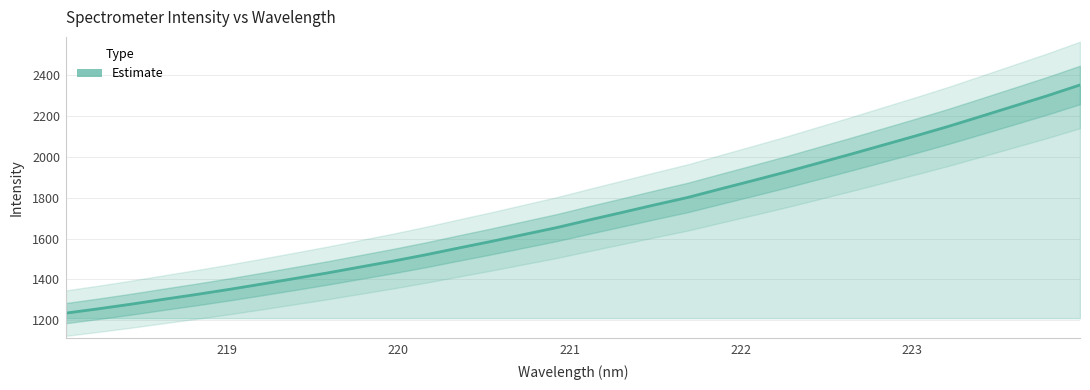

What is the sum of all values?

54893.5